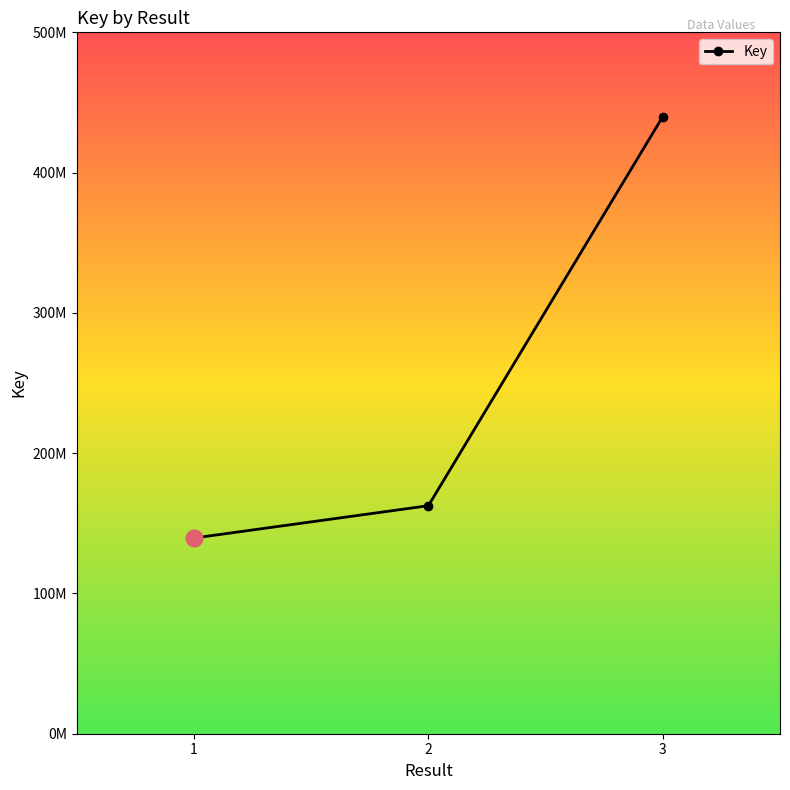

Rank the categories by value from lowest to highest.

1, 2, 3